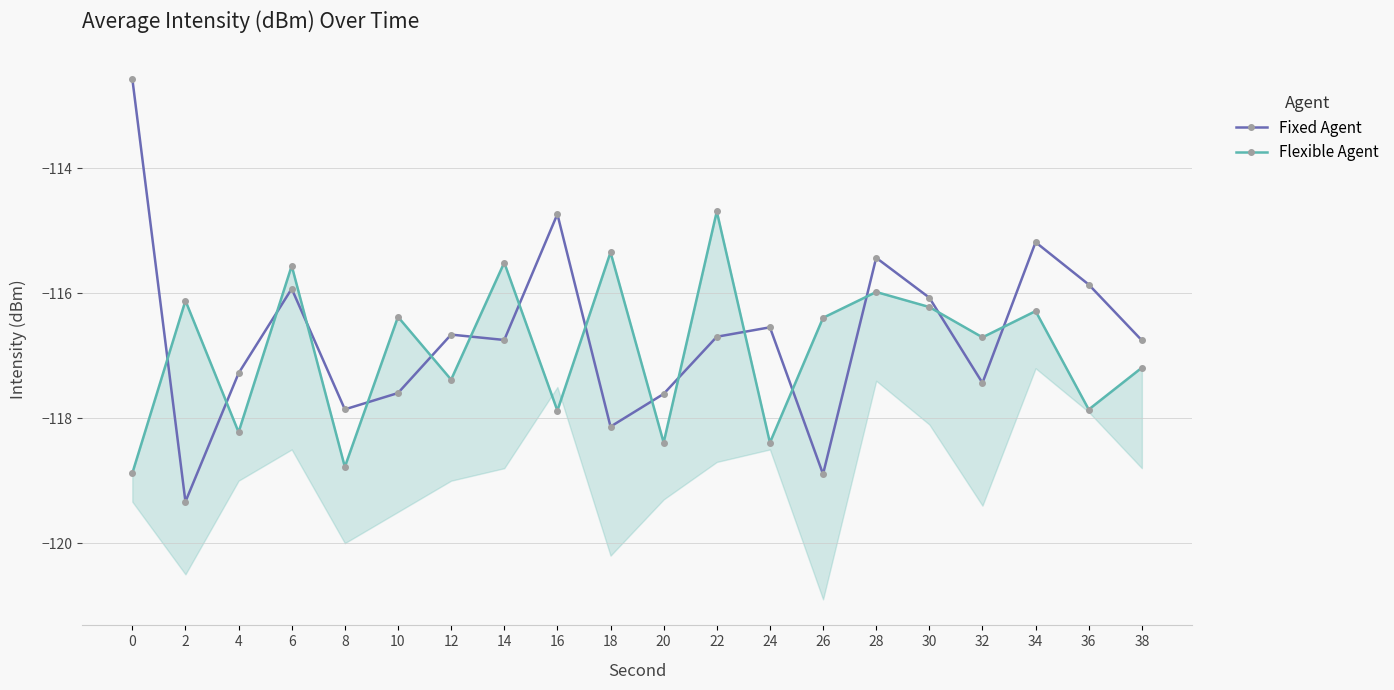

What are all the series names shown in the legend?

Fixed Agent, Flexible Agent